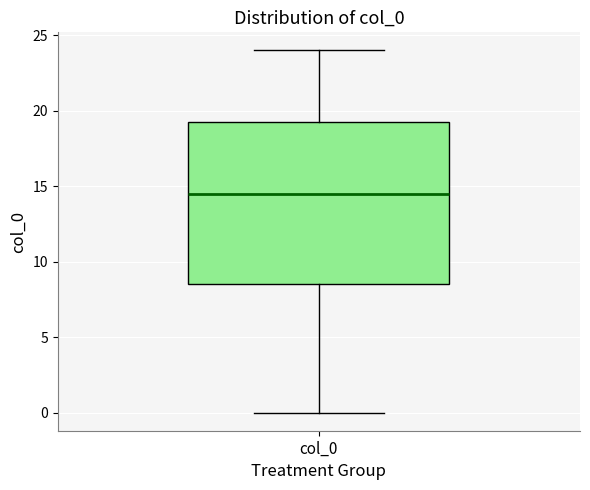

Read this box plot against the y-axis: the position of the median line, the range covered by the box, and the ends of both whiskers. The values are not printed on the chart, so give them approximately, as read against the axis.

median 14.5, box 8.5 to 19.5, whiskers 0.0 to 24.0